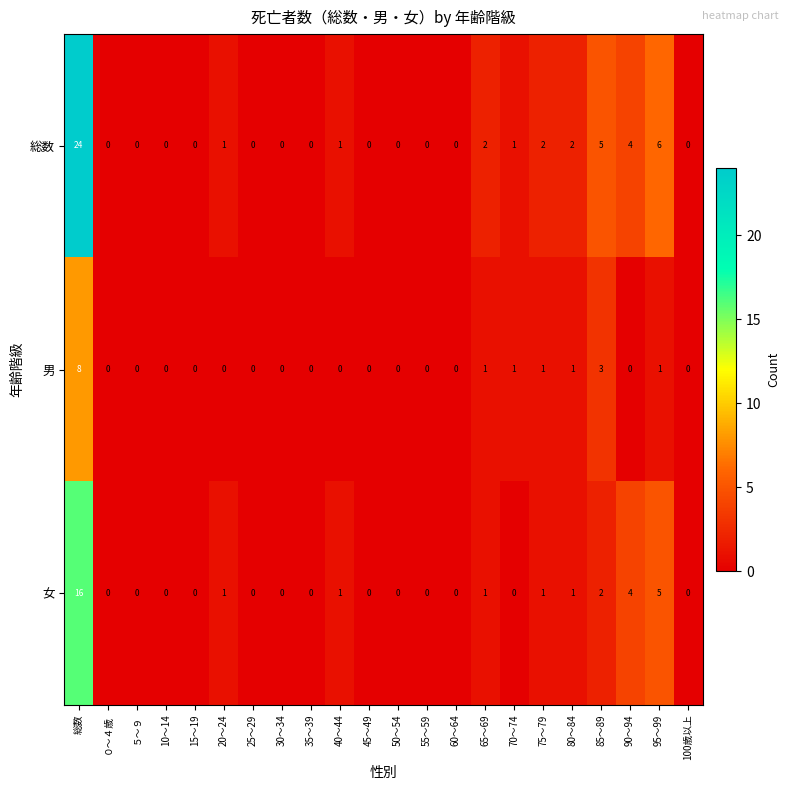

How many series are shown in this chart?

3